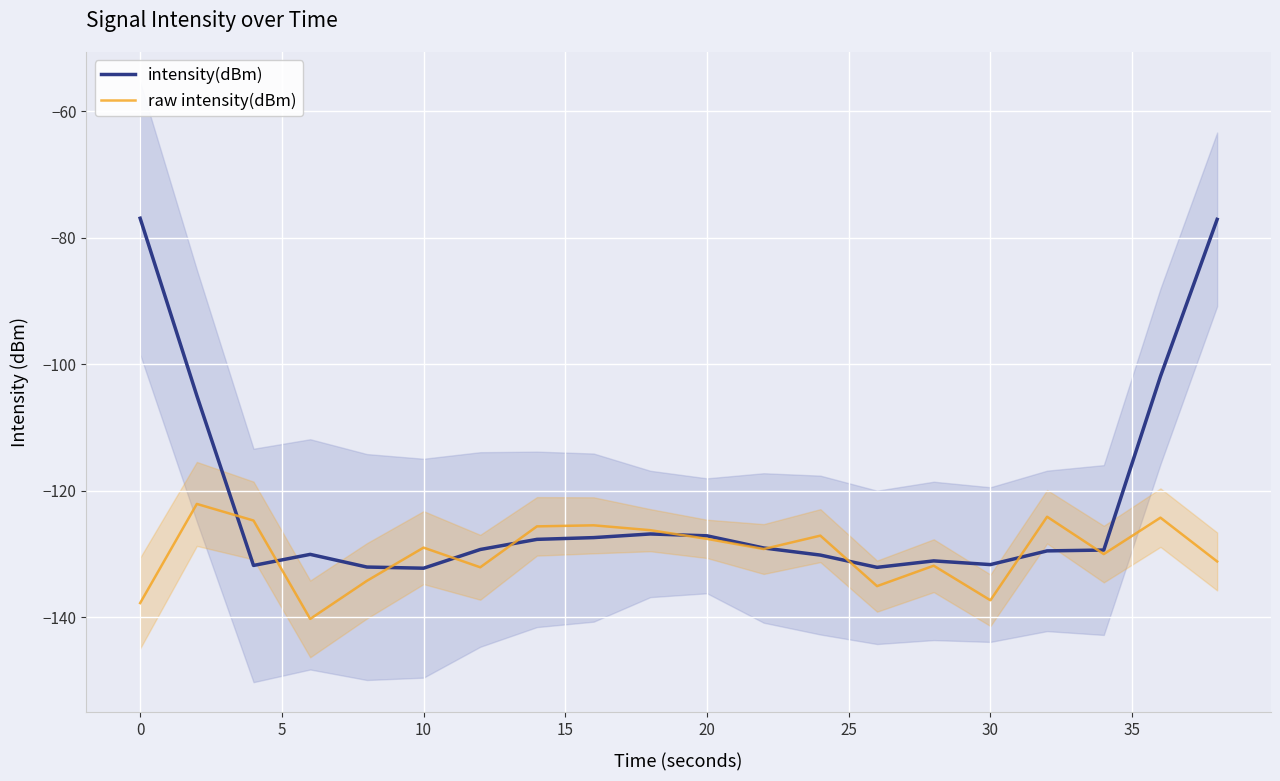

True or false: raw intensity(dBm) has a value of -137.3 at 30.

True